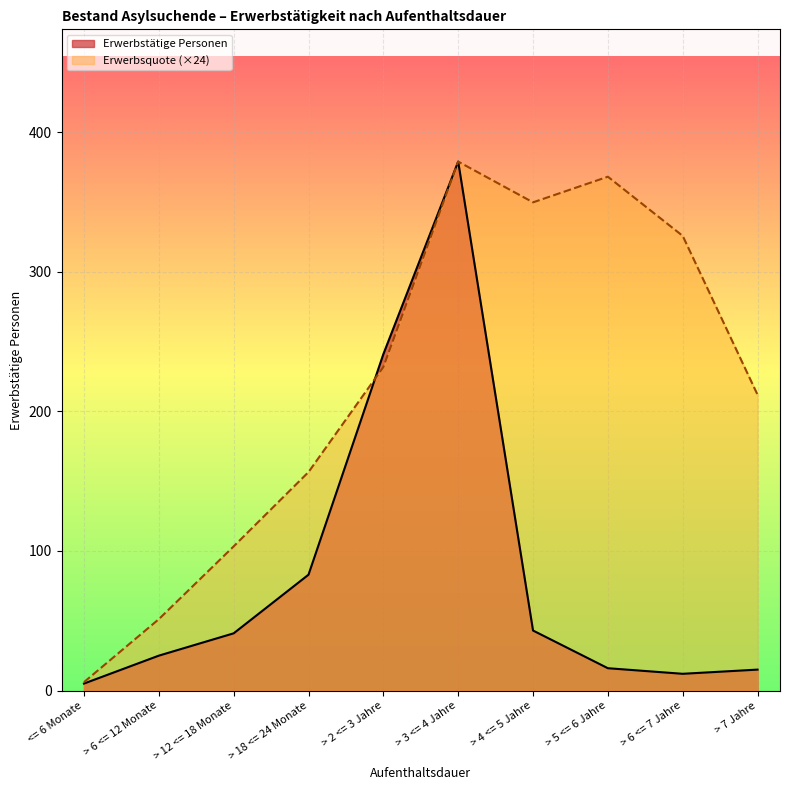

Which series has the largest total across all categories?

Erwerbsquote (×24)